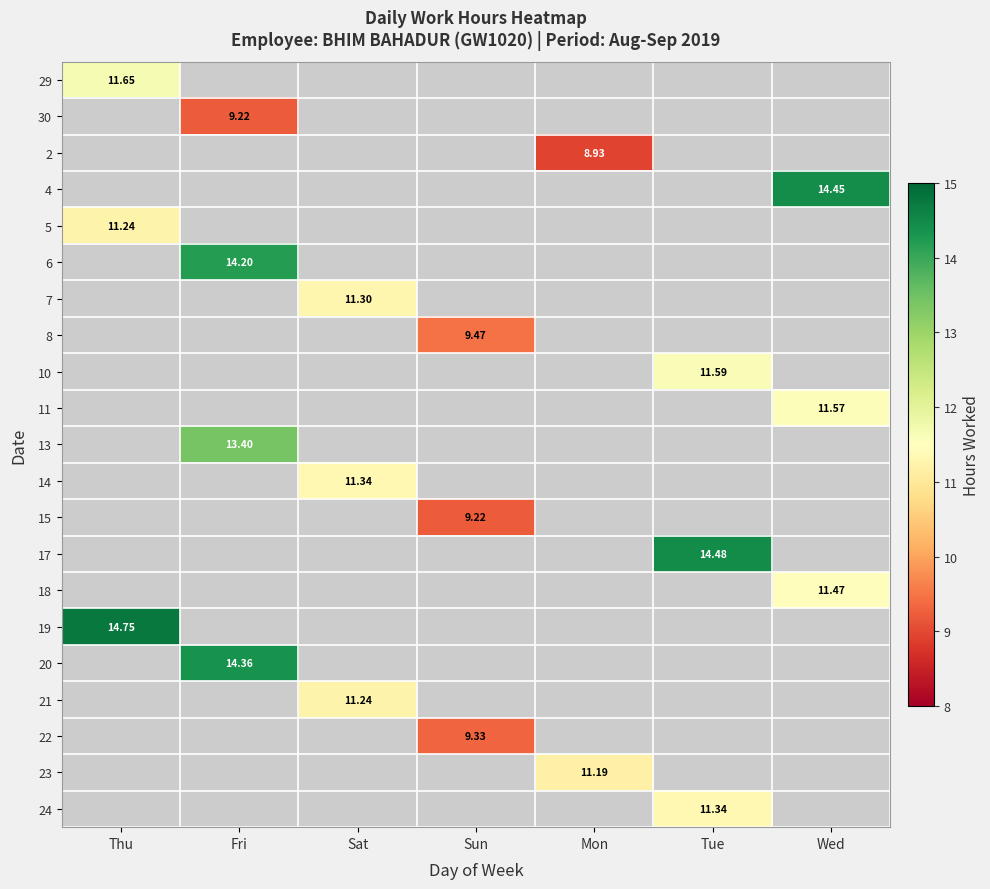

At which category does the chart reach its minimum across all series?

Mon